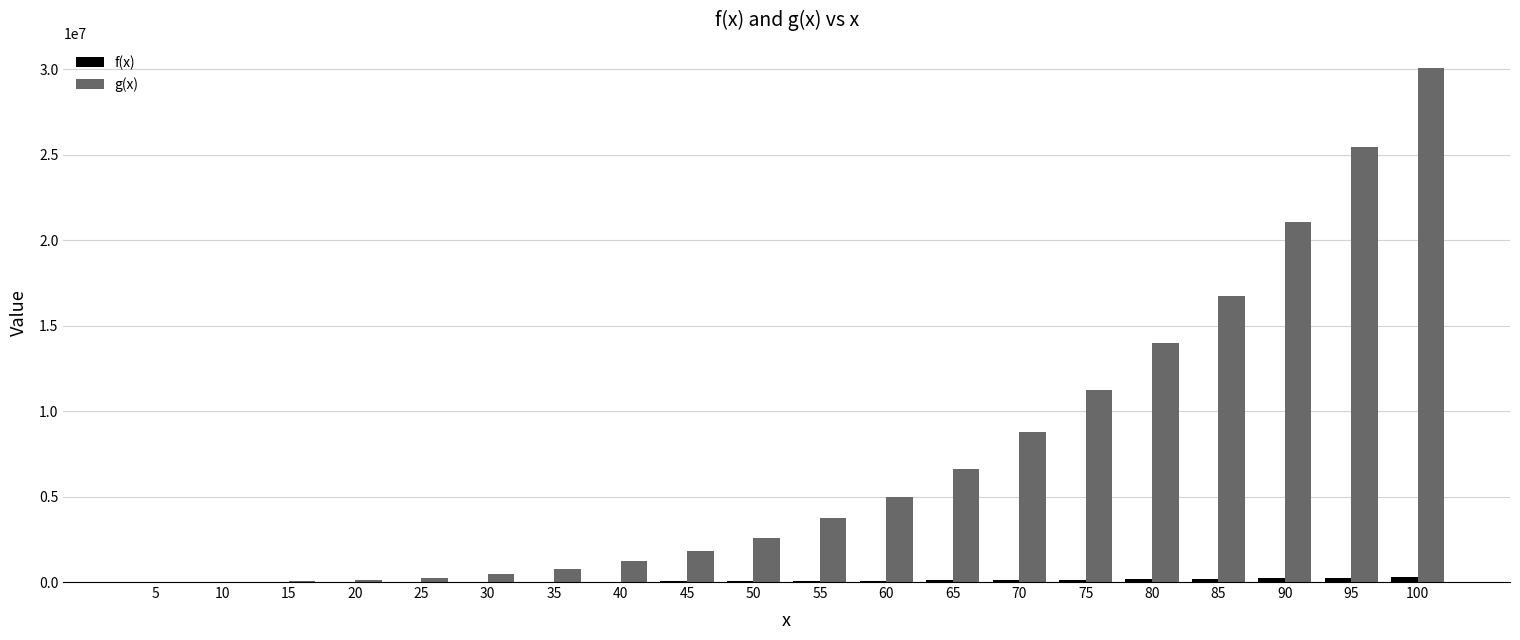

What is the highest value of the g(x) series?

30049815.0